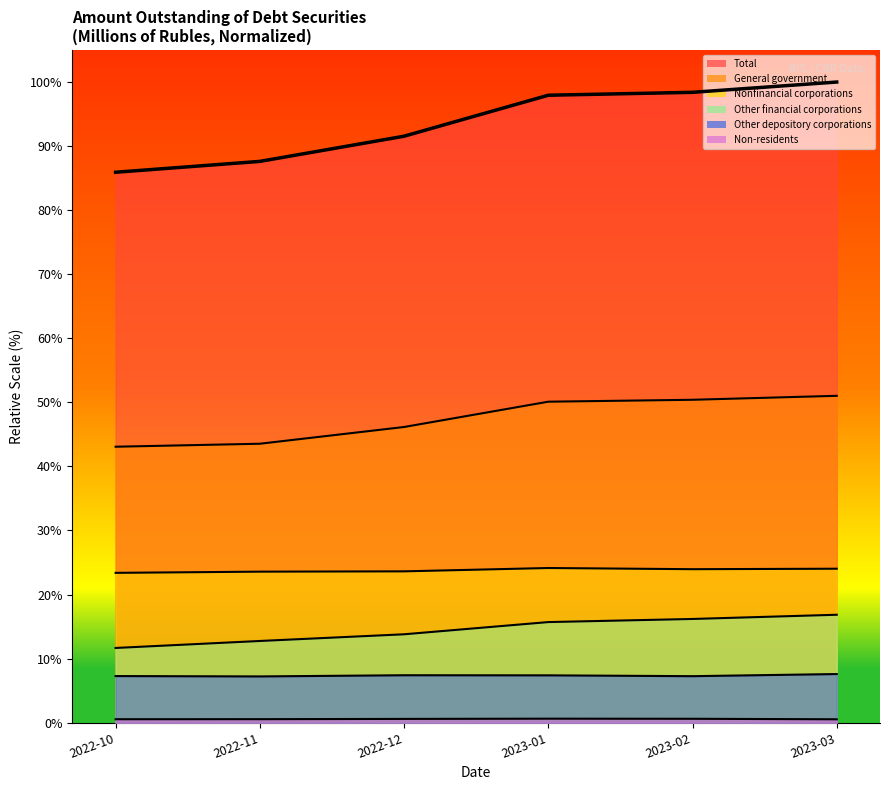

Count the Other depository corporations values in the range 7 to 8.

6